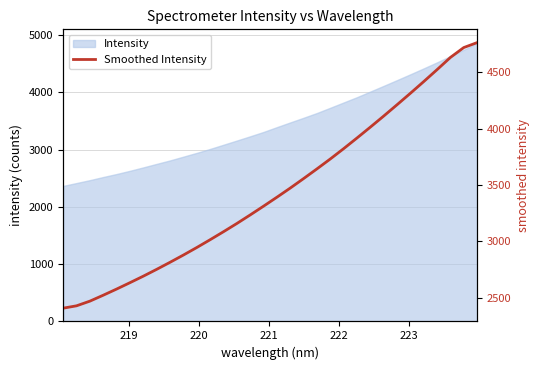

The chart shows a value of 2006.3 at 13. True or false?

False